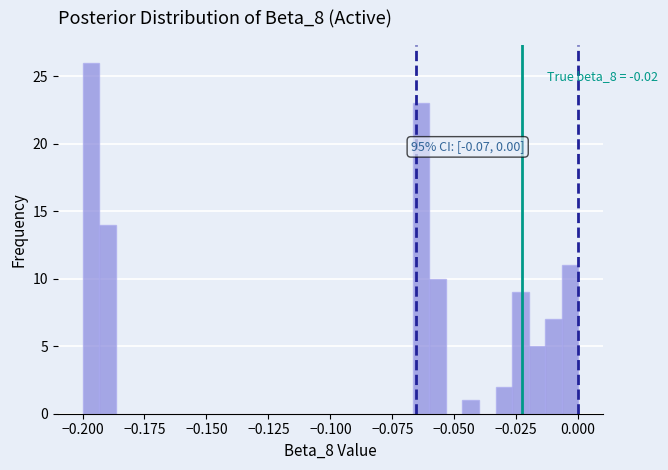

Around what value on the x-axis is the tallest bar? Give the approximate position of its centre, as read against the axis.

-0.195